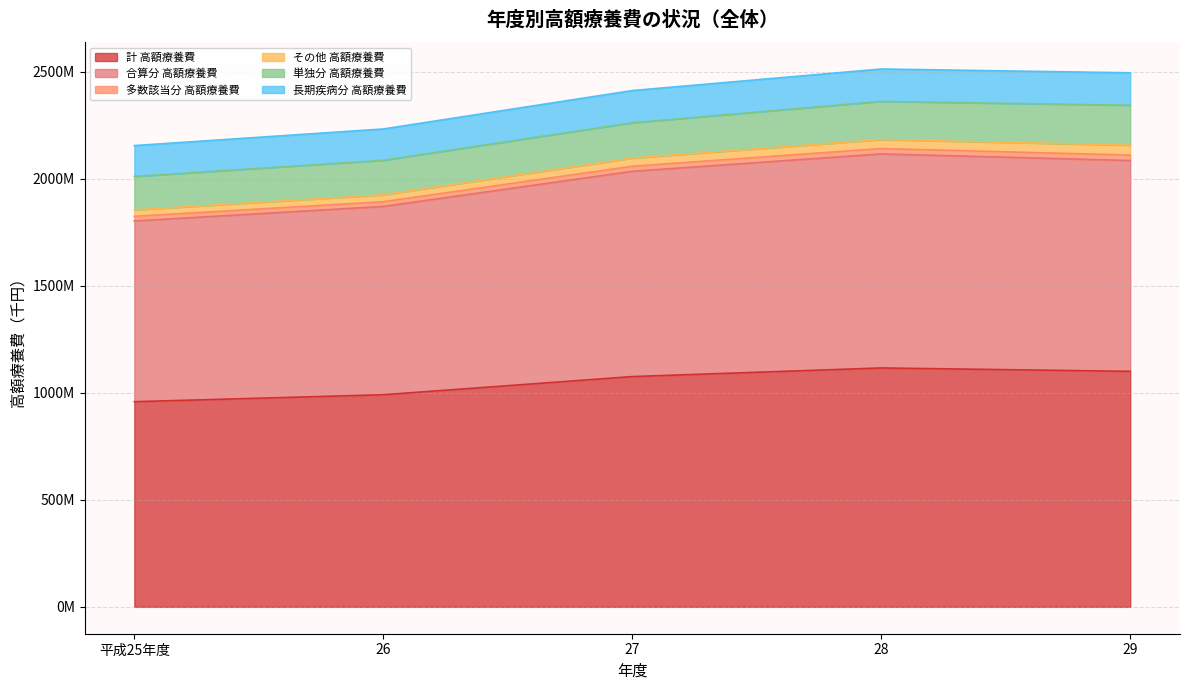

Does the chart have visible grid lines?

Yes